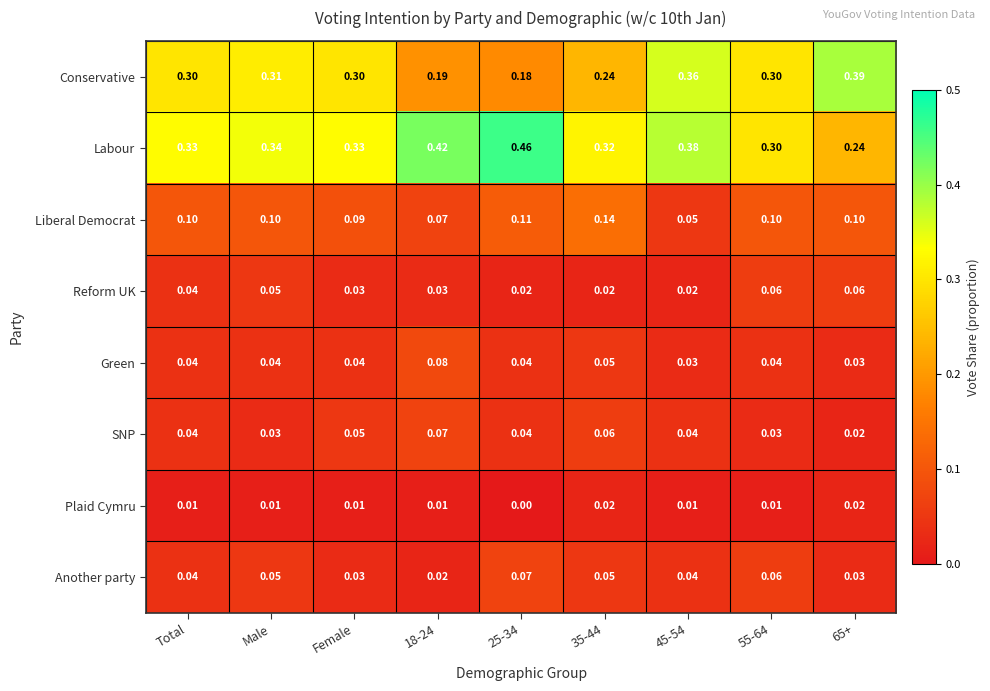

Which series has the widest spread of values?

Labour